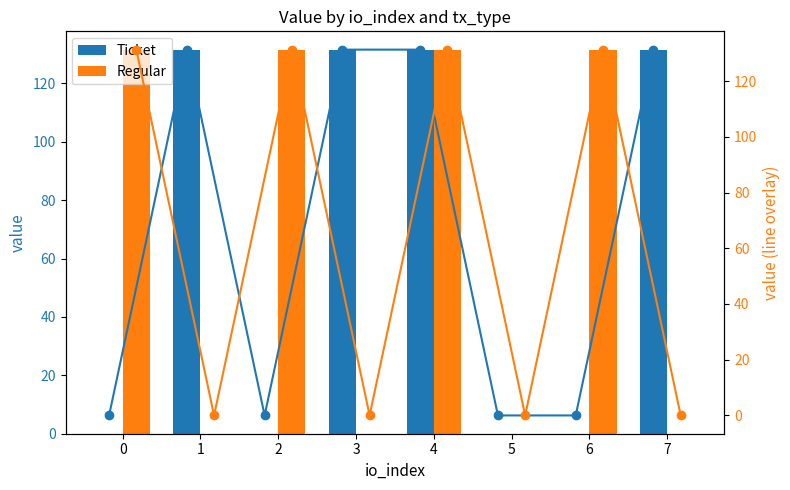

At which label does Ticket reach its peak?

1